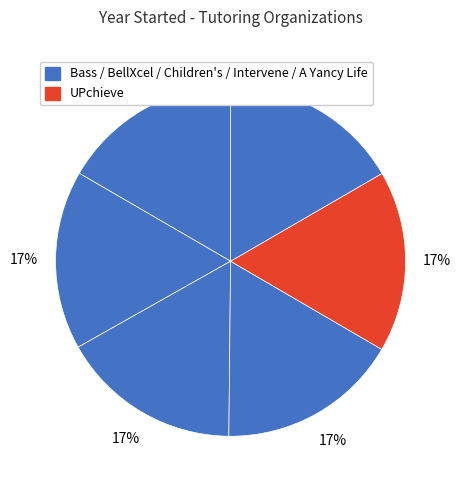

What is the largest slice in the pie chart?

UPchieve